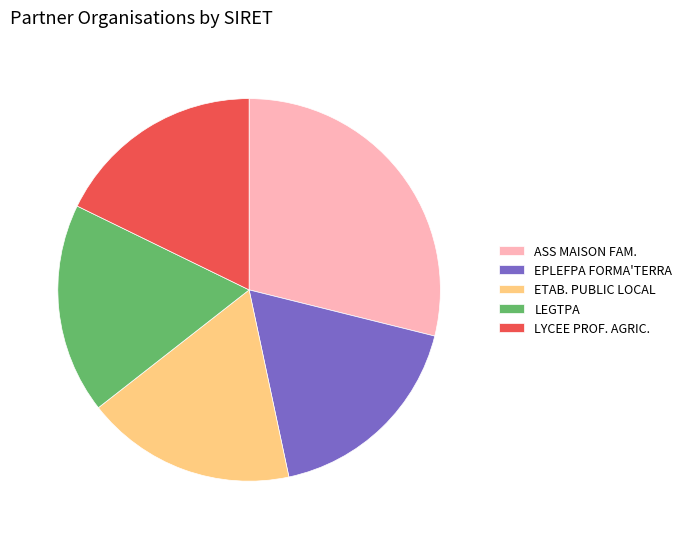

Between ASS MAISON FAM. and ETAB. PUBLIC LOCAL, which is larger?

ASS MAISON FAM.